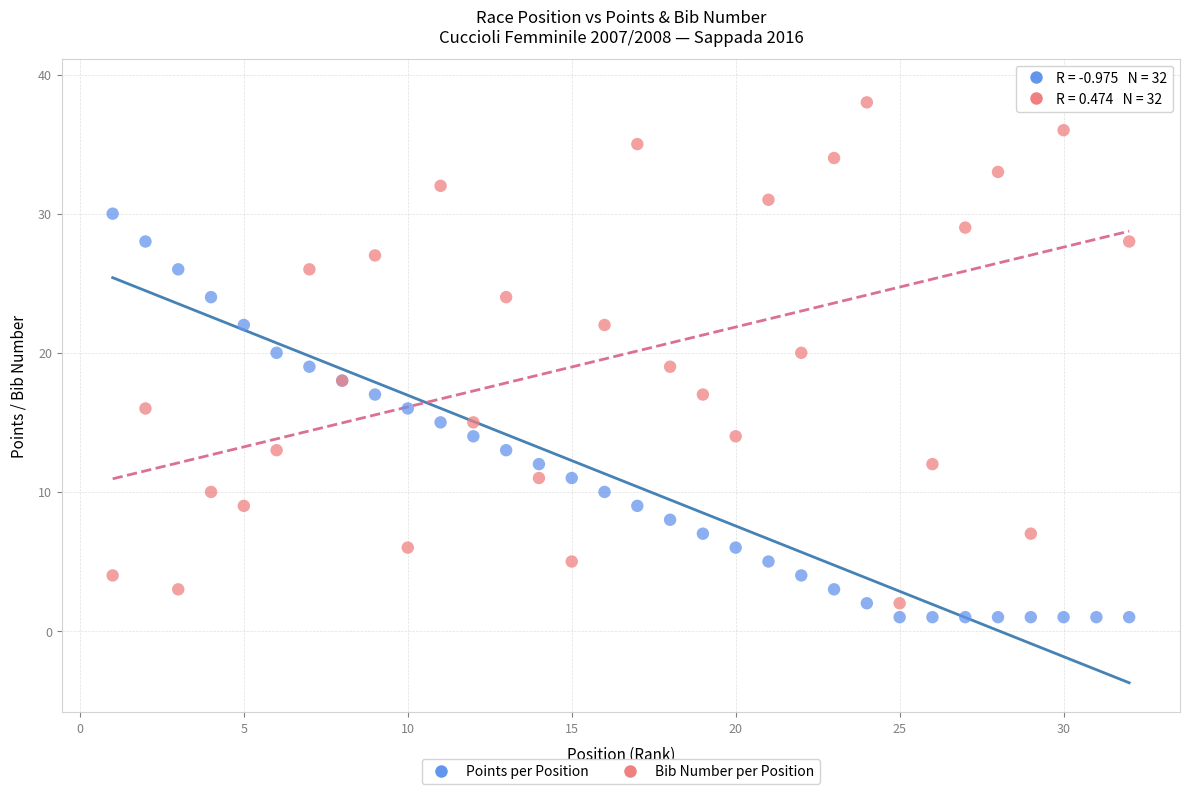

Which series reaches the minimum Y coordinate?

Points per Position